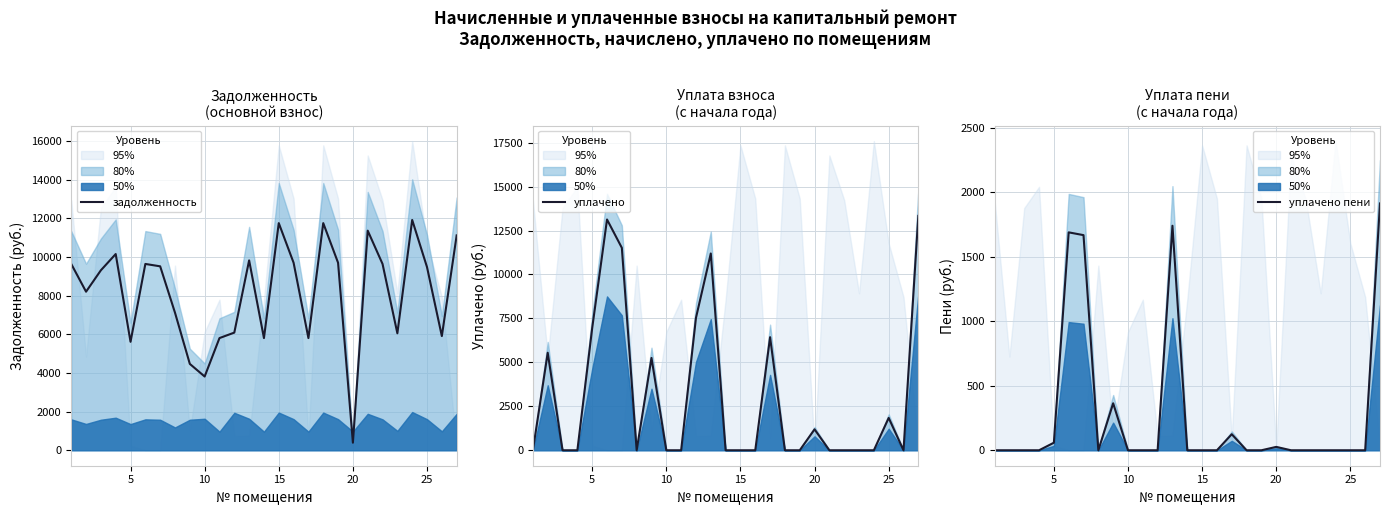

What is the maximum value for задолженность?

11911.7